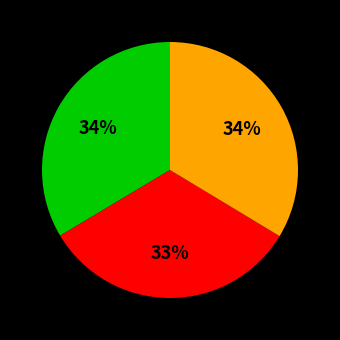

Is there a majority slice in this chart?

No